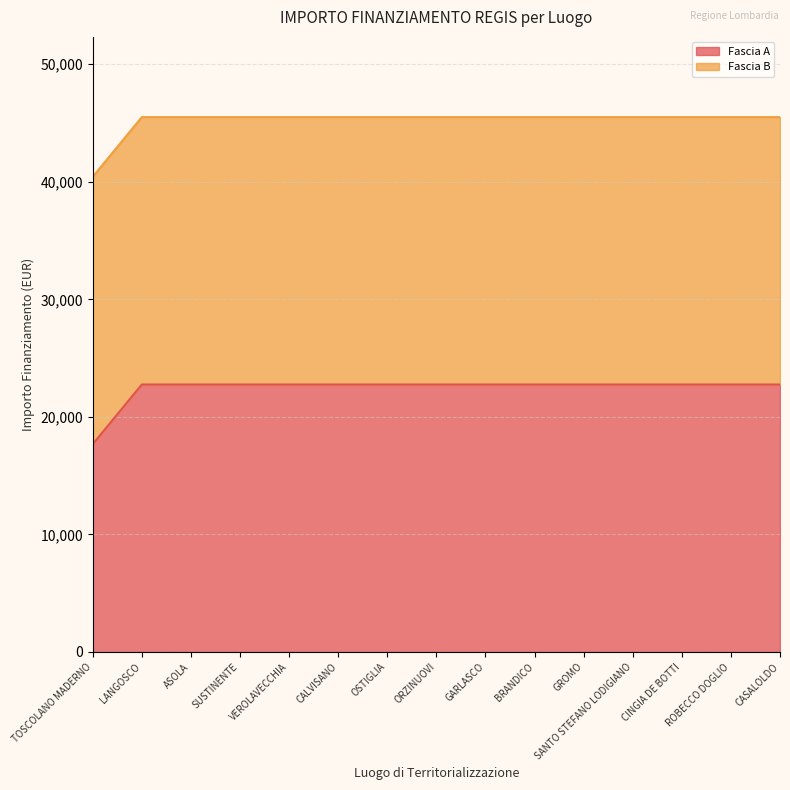

How many categories are shown in the chart?

15